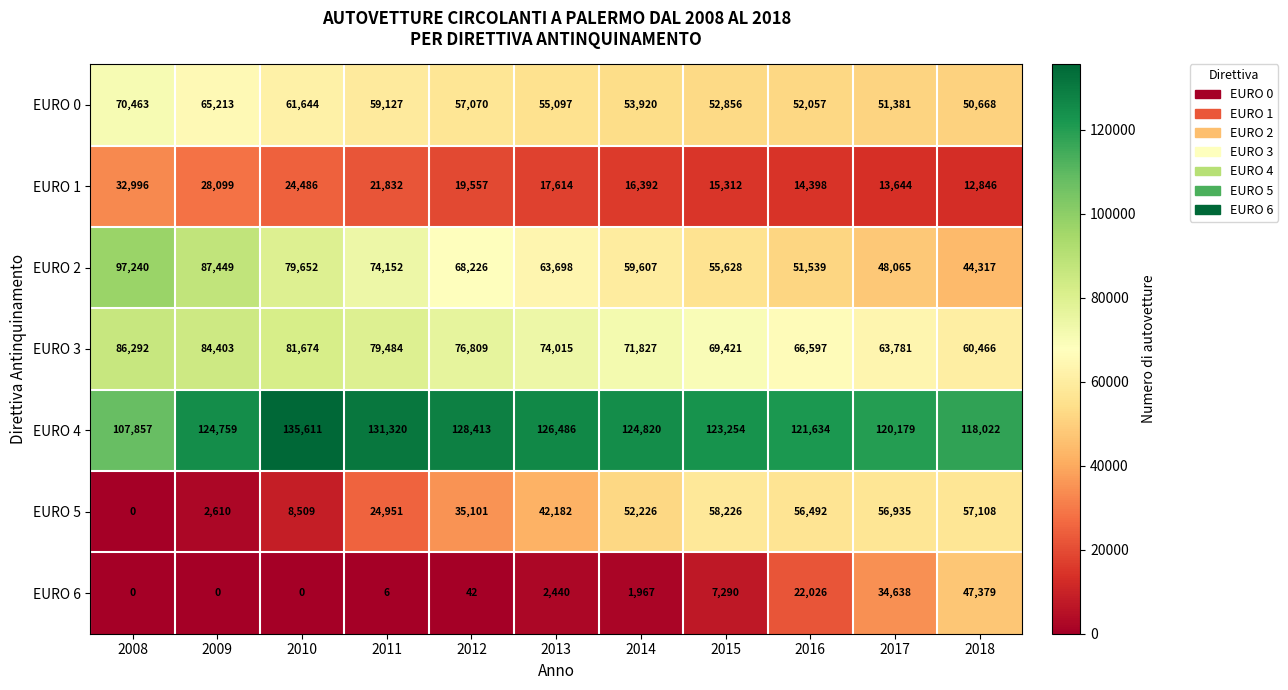

The EURO 1 series shows 12846 at 2018. True or false?

True